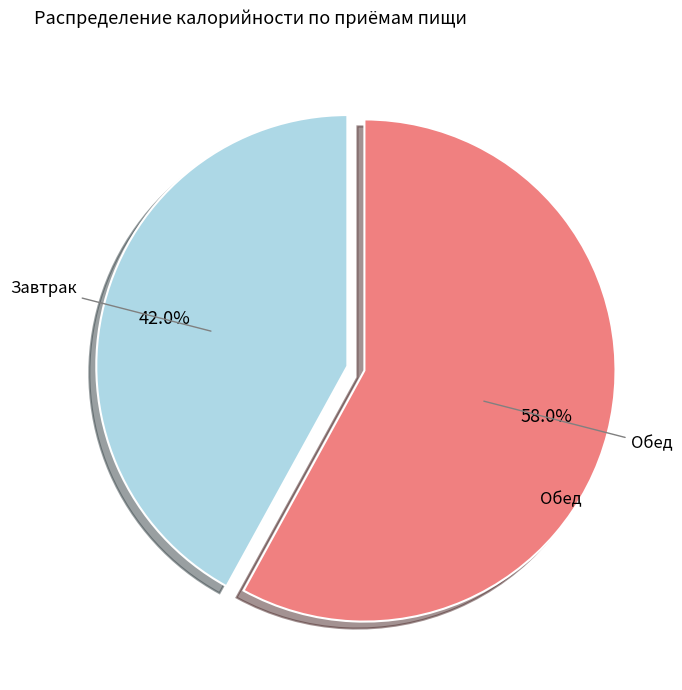

What is the smallest slice in the pie chart?

Завтрак